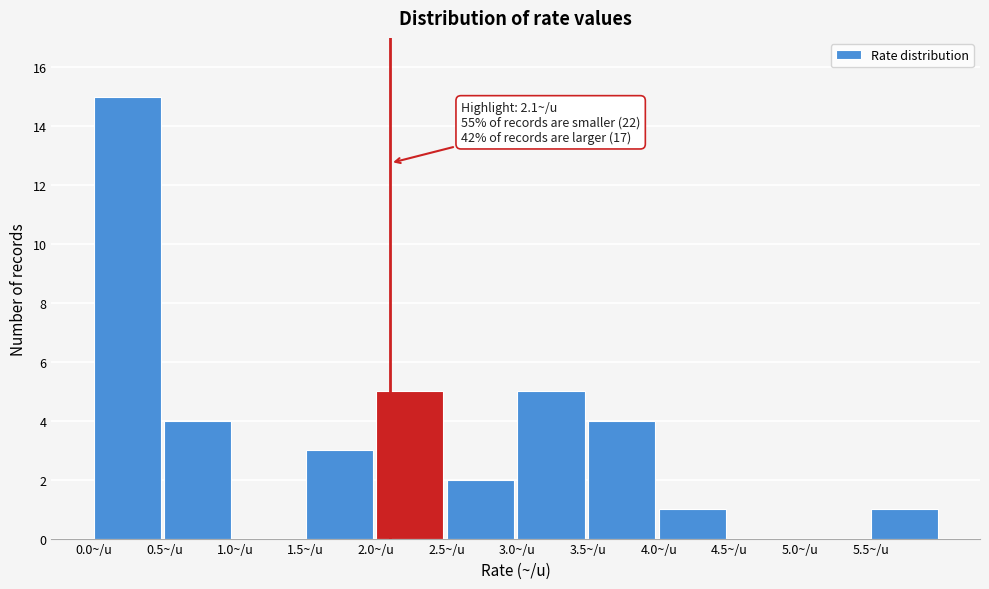

Which range on the x-axis has the tallest bar?

0.0 to 0.5